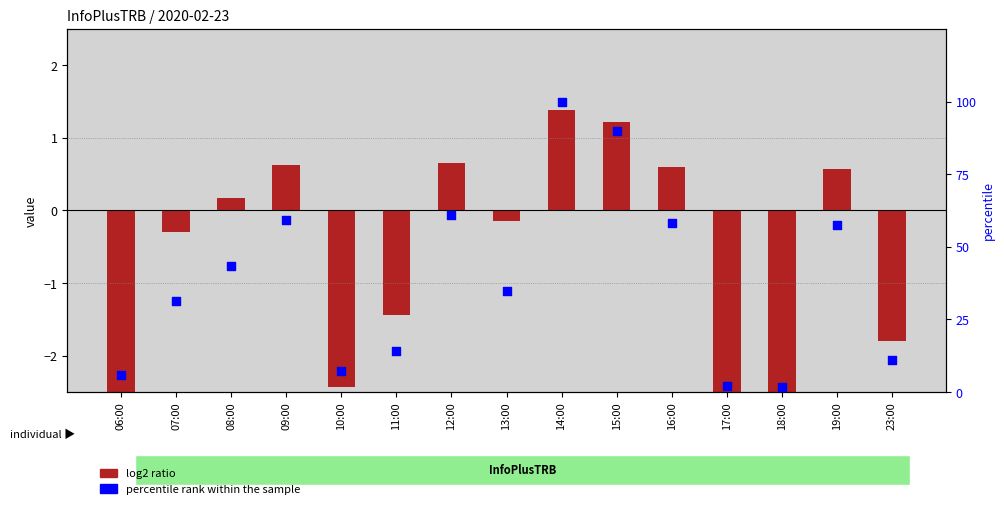

What is the total value across all series at 16:00?

58.9